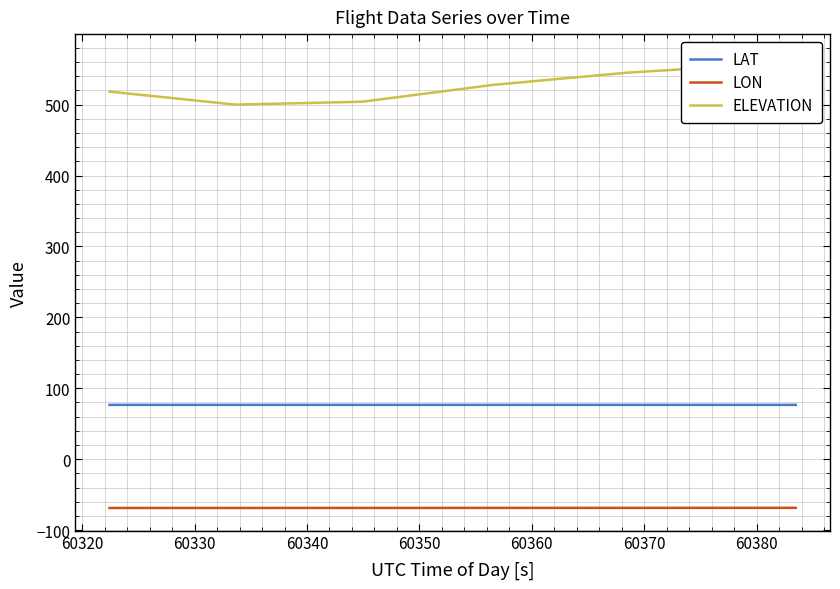

True or false: LON and LAT cross at least once.

False